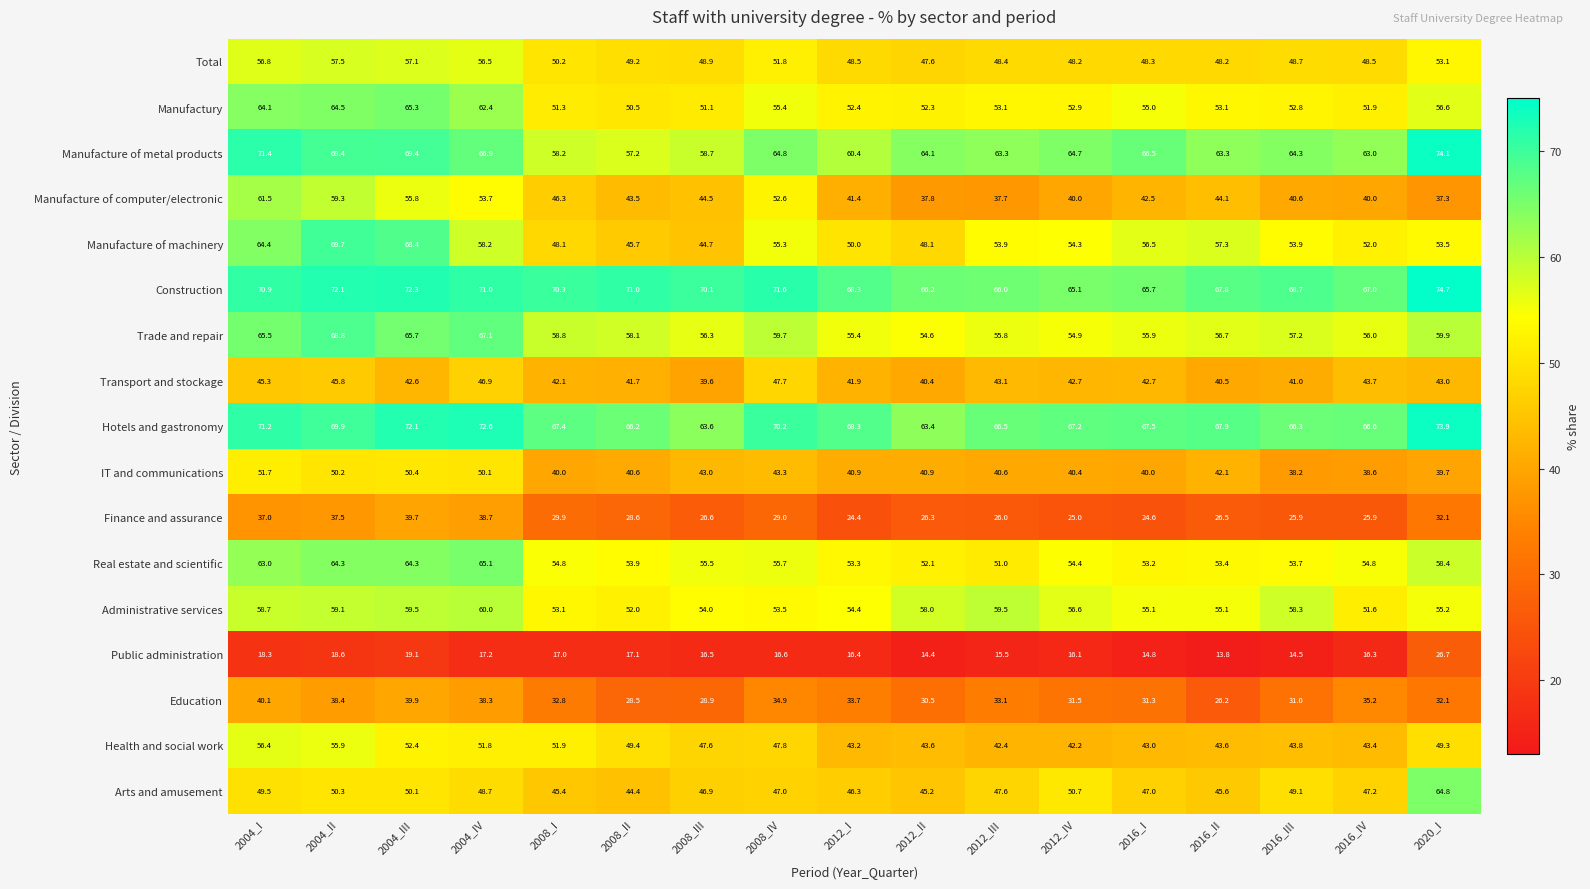

What is the spread (max minus min) of values at 2004_I?

53.1